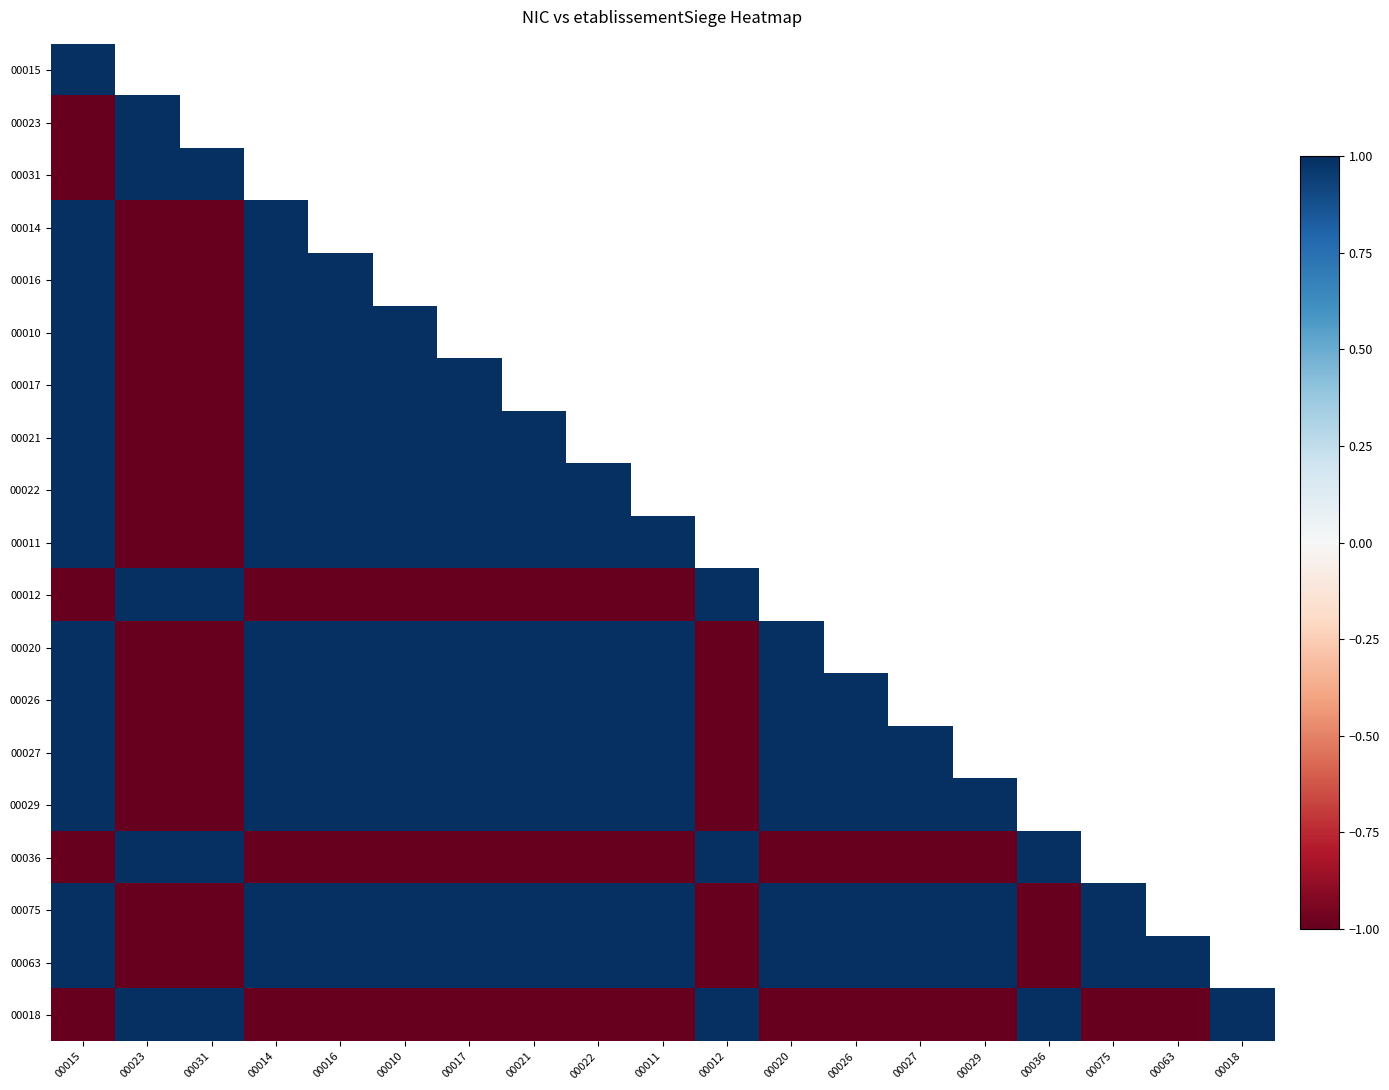

Where is 00014 nearest to the value 0?

00015